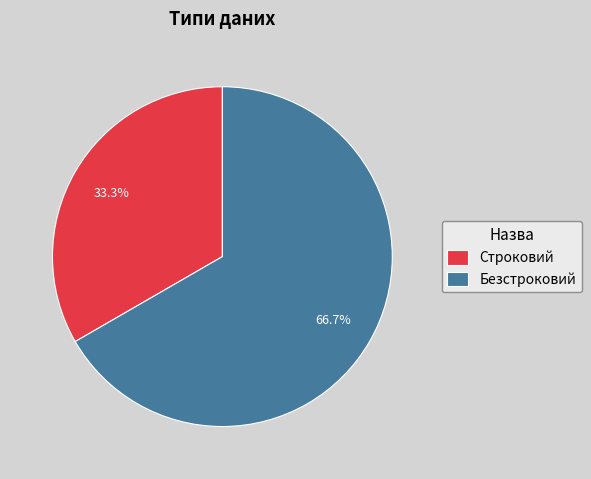

What is the ratio of the value at Строковий to the value at Безстроковий?

0.5